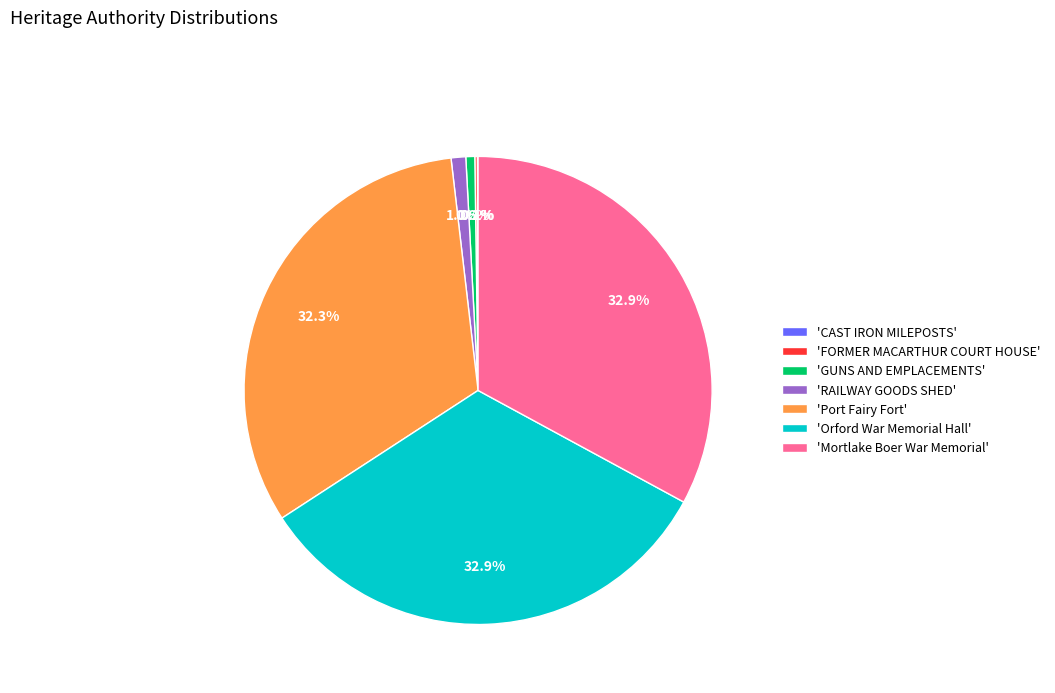

What portion of the pie excludes 'Mortlake Boer War Memorial'?

67.1%